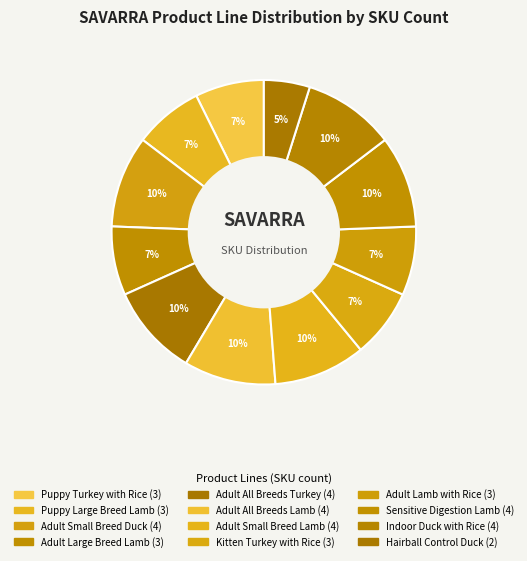

Does any single category account for the majority?

No